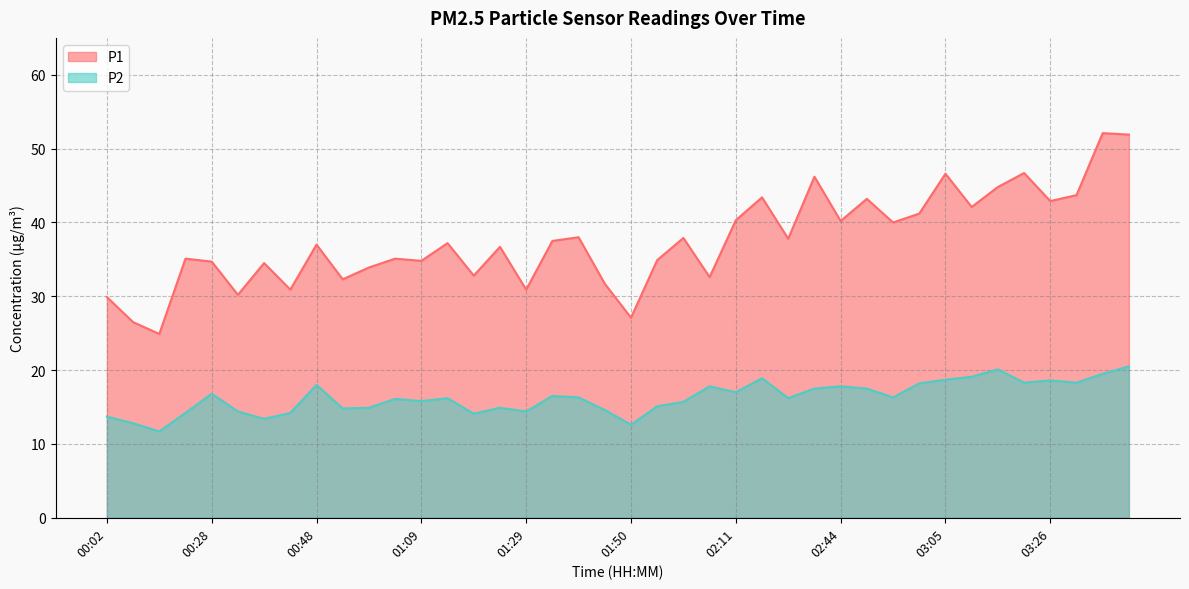

What is the sum of the P2 values at 01:55 and 02:55?

31.4